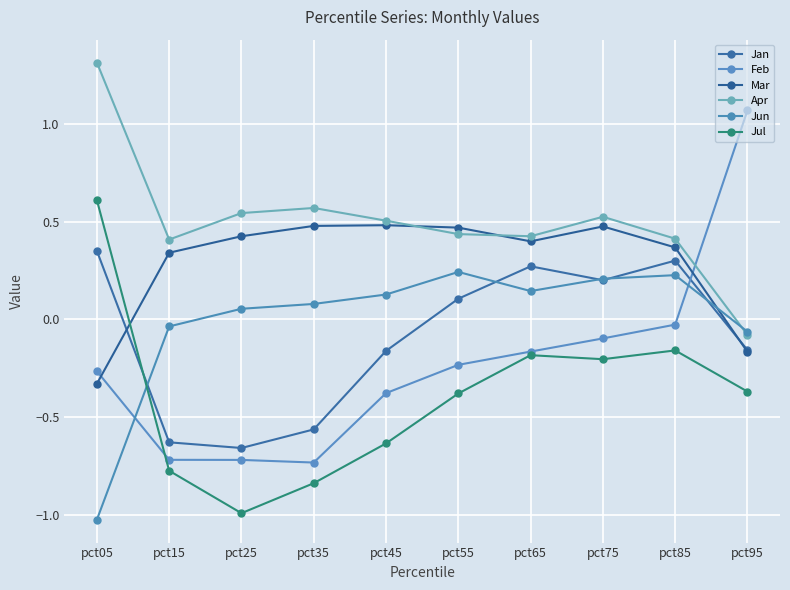

At which label does Mar first exceed 0?

pct15